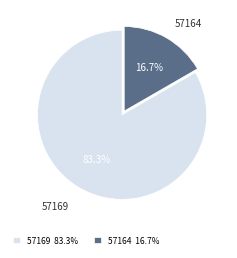

How many segments does this pie chart have?

2